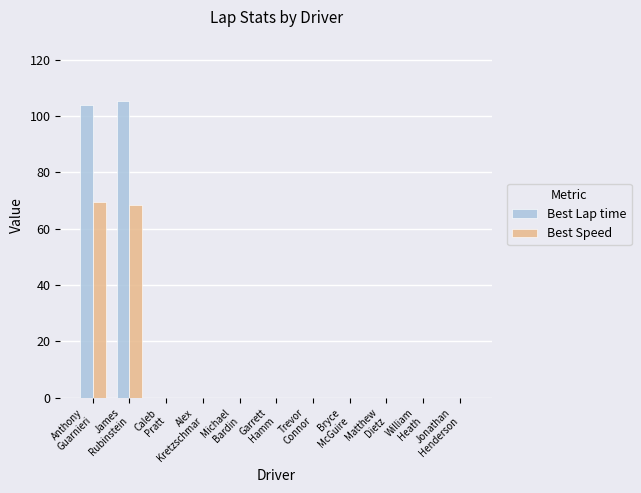

Which series changed the most between James
Rubinstein and Michael
Bardin?

Best Lap time